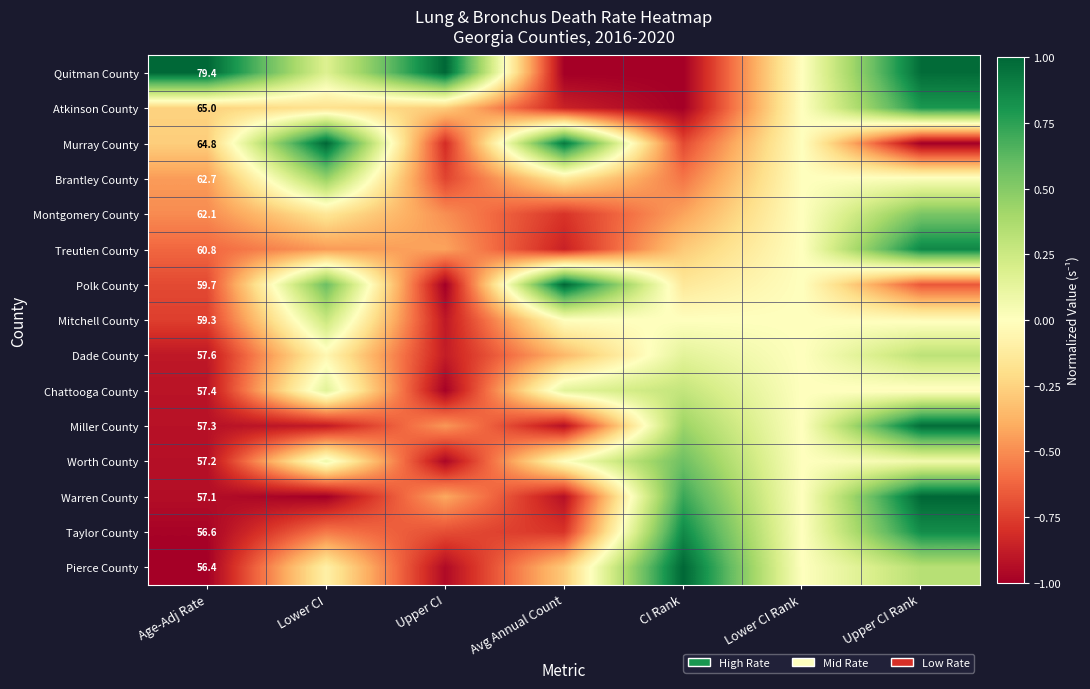

List the series in order of their peak value, highest first.

Quitman County, Murray County, Polk County, Warren County, Pierce County, Miller County, Treutlen County, Taylor County, Atkinson County, Worth County, Montgomery County, Brantley County, Dade County, Chattooga County, Mitchell County